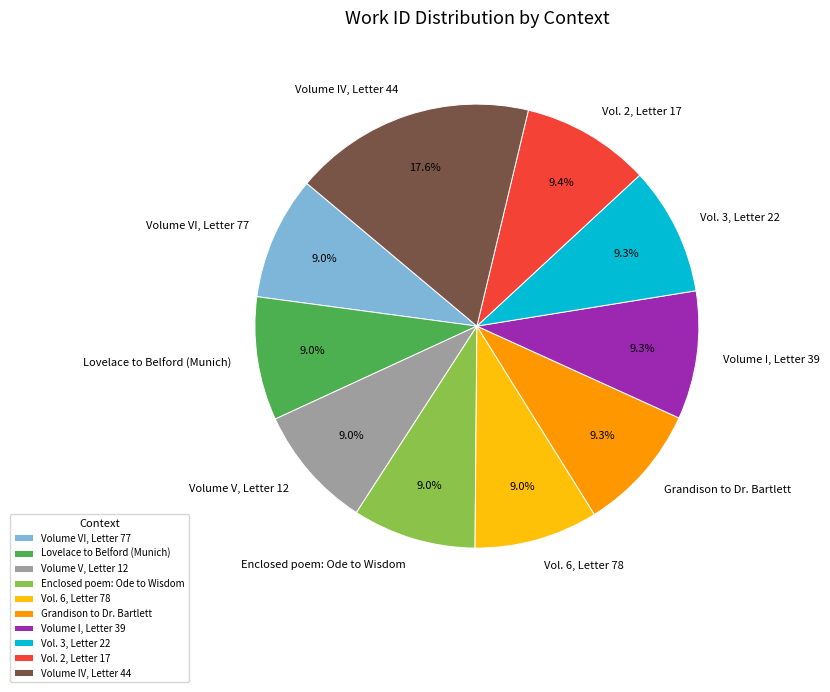

The Grandison to Dr. Bartlett slice represents 22% of the pie. True or false?

False